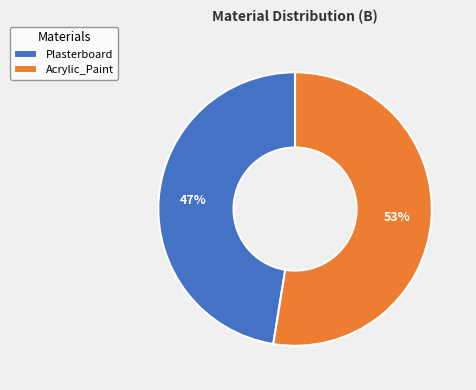

Is it true that Plasterboard is 59% of the pie?

False